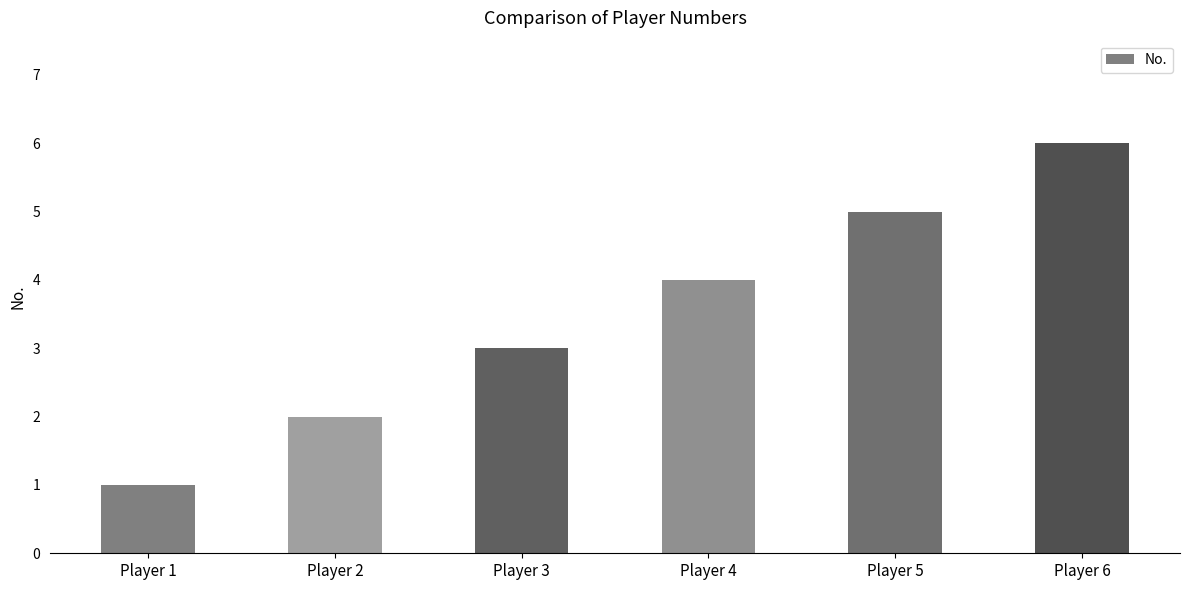

Between Player 4 and Player 6, which is larger?

Player 6